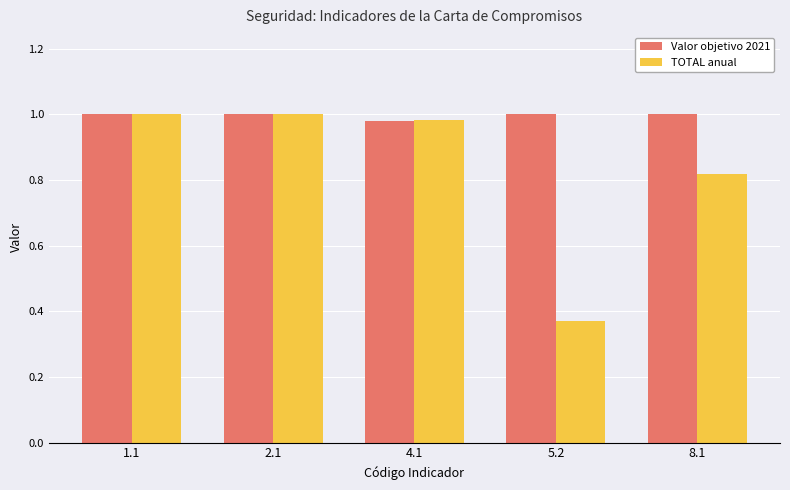

Which category has the lowest value in the Valor objetivo 2021 series?

4.1